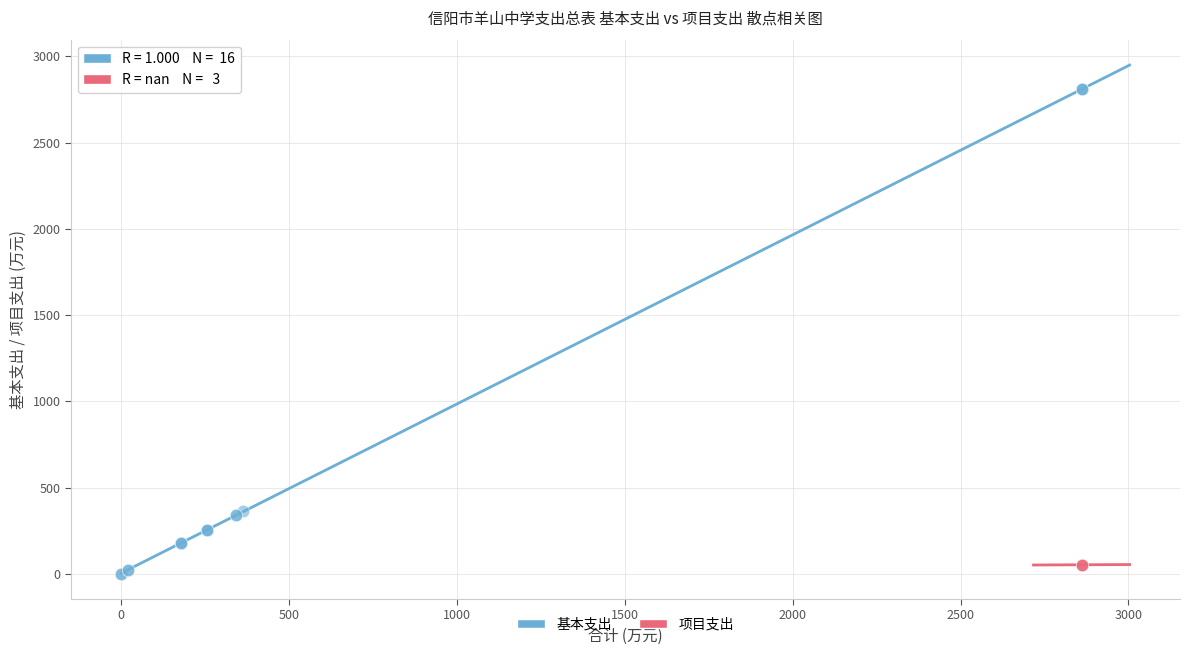

Which series contains the highest Y value?

基本支出